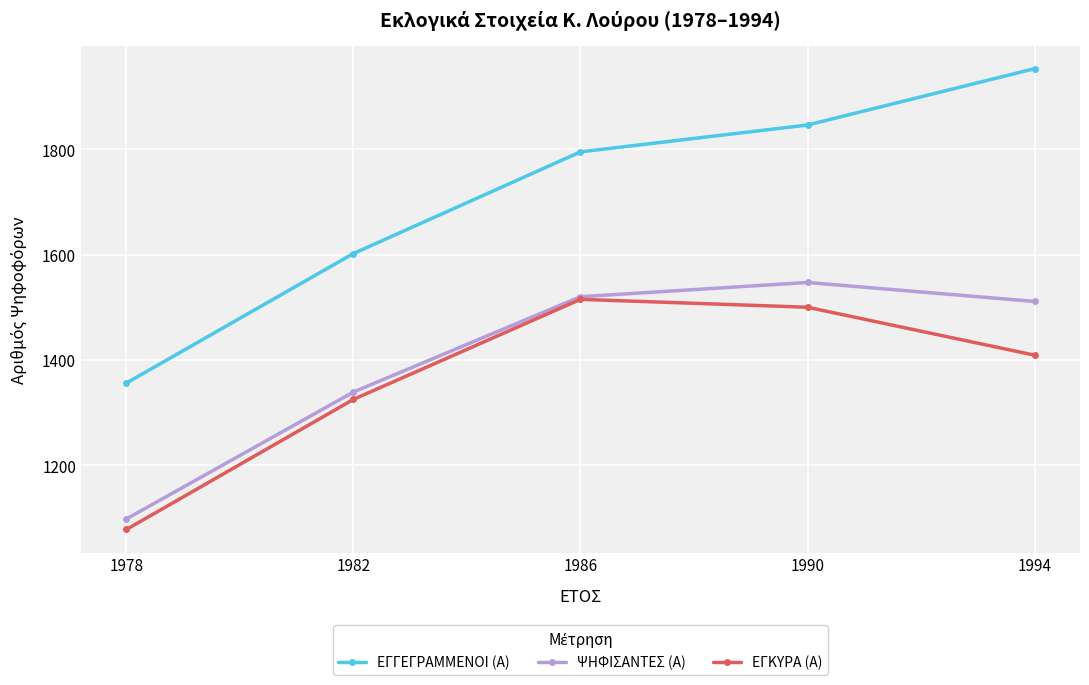

Reading right to left, what are all the values shown in this chart?

ΕΓΓΕΓΡΑΜΜΕΝΟΙ (Α): 1994=1953	1990=1846	1986=1795	1982=1602	1978=1356
ΨΗΦΙΣΑΝΤΕΣ (Α): 1994=1511	1990=1547	1986=1520	1982=1339	1978=1098
ΕΓΚΥΡΑ (Α): 1994=1409	1990=1500	1986=1515	1982=1325	1978=1078